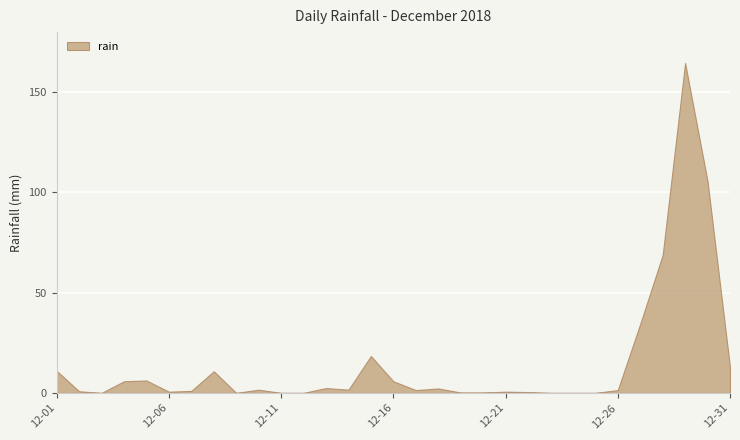

Count the number of categories in the chart.

31